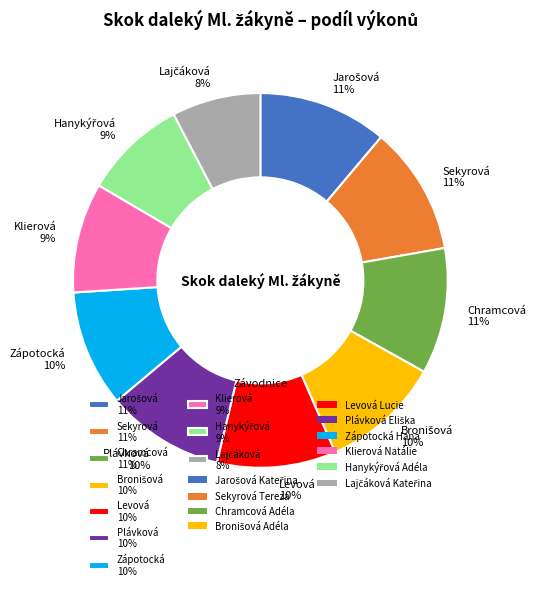

To the nearest percent, what portion does Sekyrová 11% represent?

11%